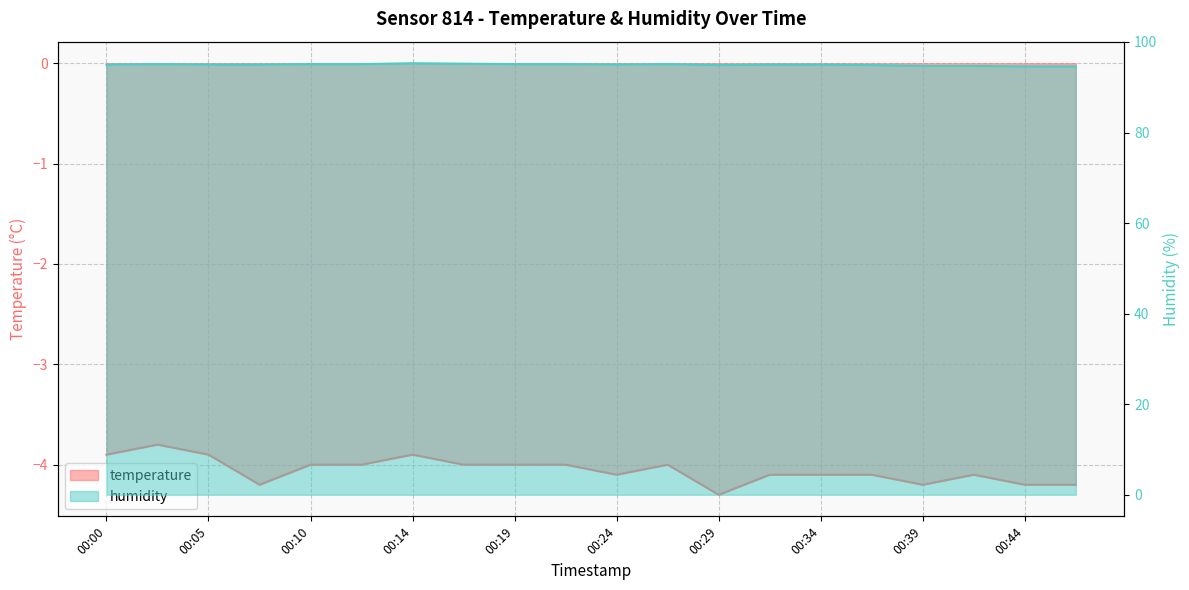

True or false: temperature and humidity intersect in this chart.

False